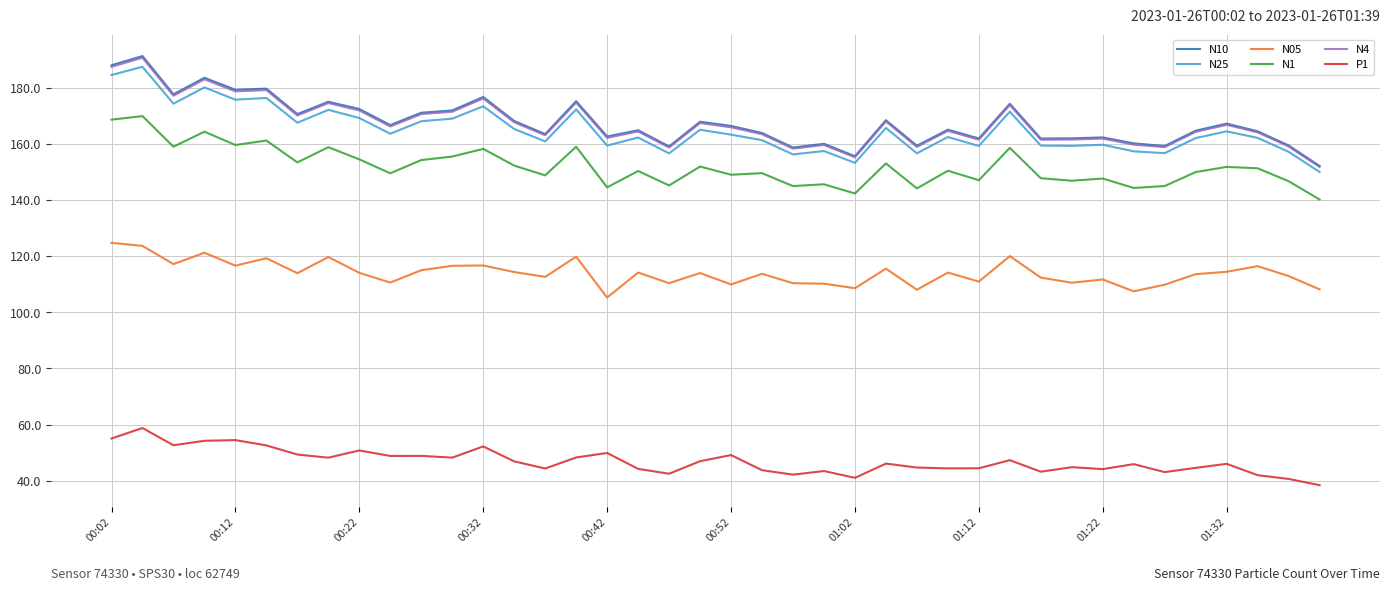

Which series has the largest range (max minus min)?

N10